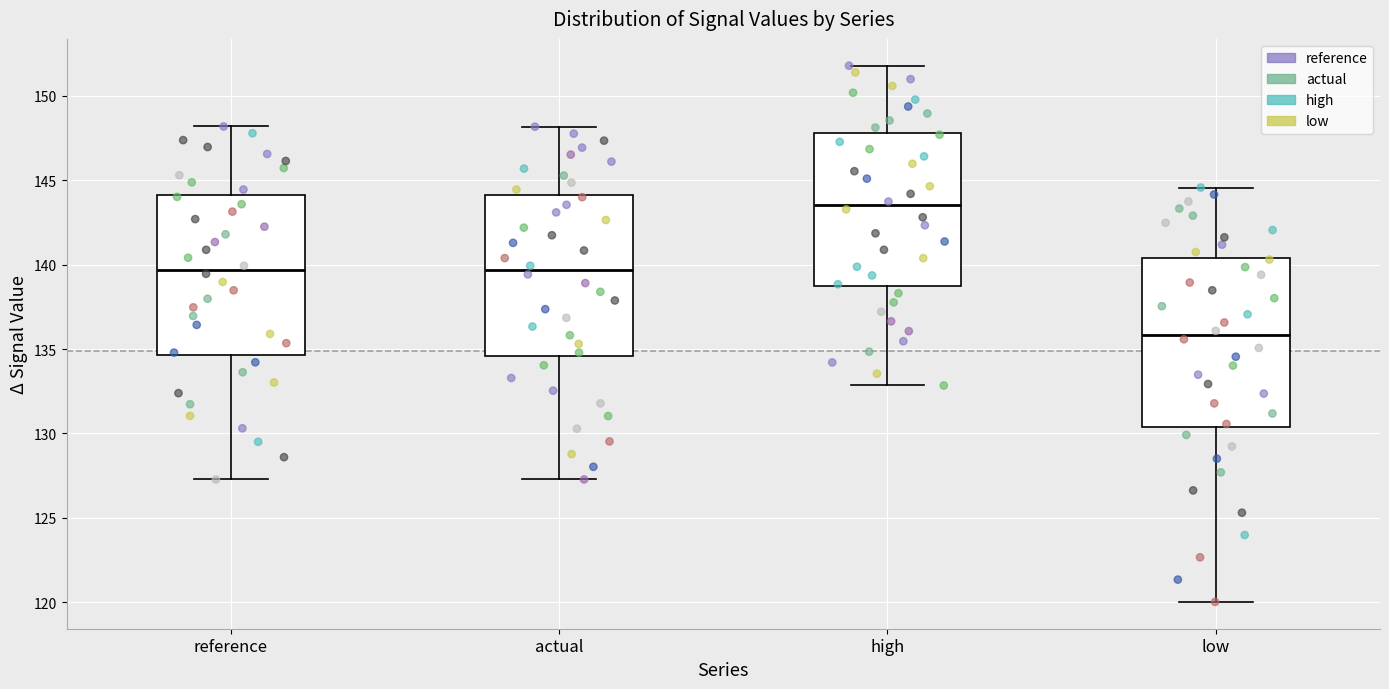

Reading left to right, transcribe this box plot: for each box, give where its median line is, the range the box spans, and where its two whiskers end, as read against the y-axis. The values are not printed on the chart, so give them approximately, as read against the axis.

reference: median 139.5, box 134.5 to 144.0, whiskers 127.5 to 148.0
actual: median 139.5, box 134.5 to 144.0, whiskers 127.5 to 148.0
high: median 143.5, box 138.5 to 148.0, whiskers 133.0 to 152.0
low: median 136.0, box 130.5 to 140.5, whiskers 120.0 to 144.5